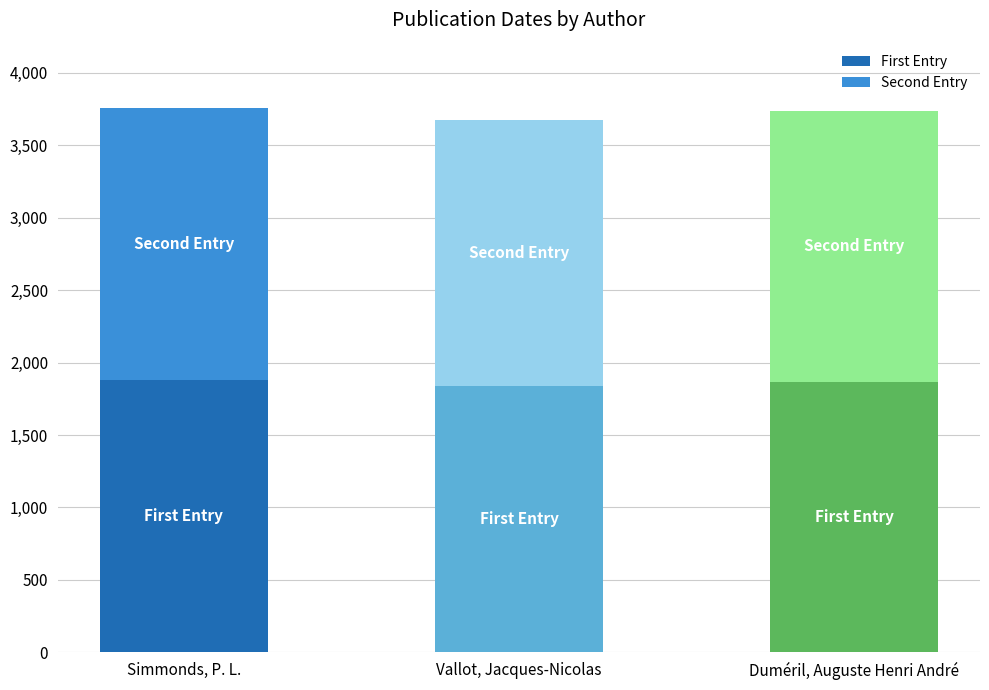

What is the lowest value of the First Entry series?

1837